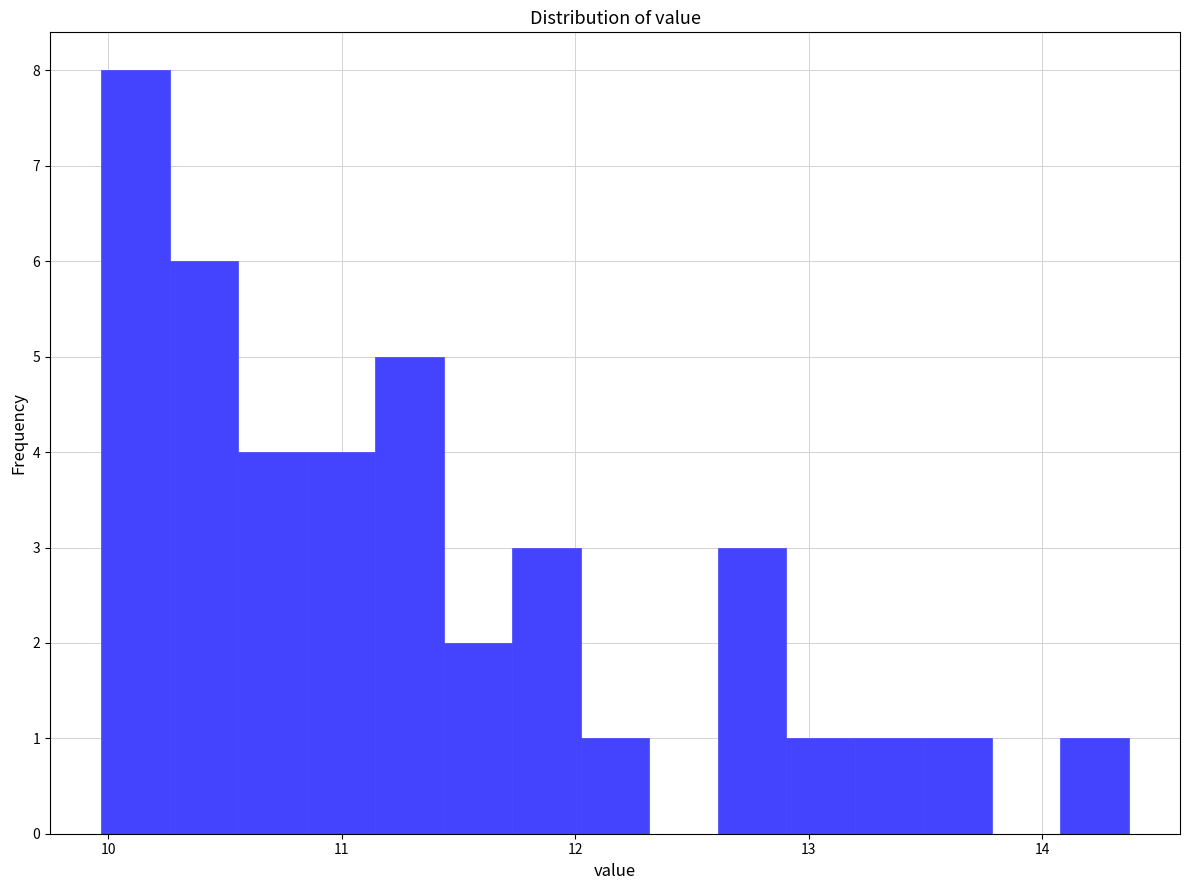

Around what value on the x-axis is the tallest bar? Give the approximate position of its centre, as read against the axis.

10.1